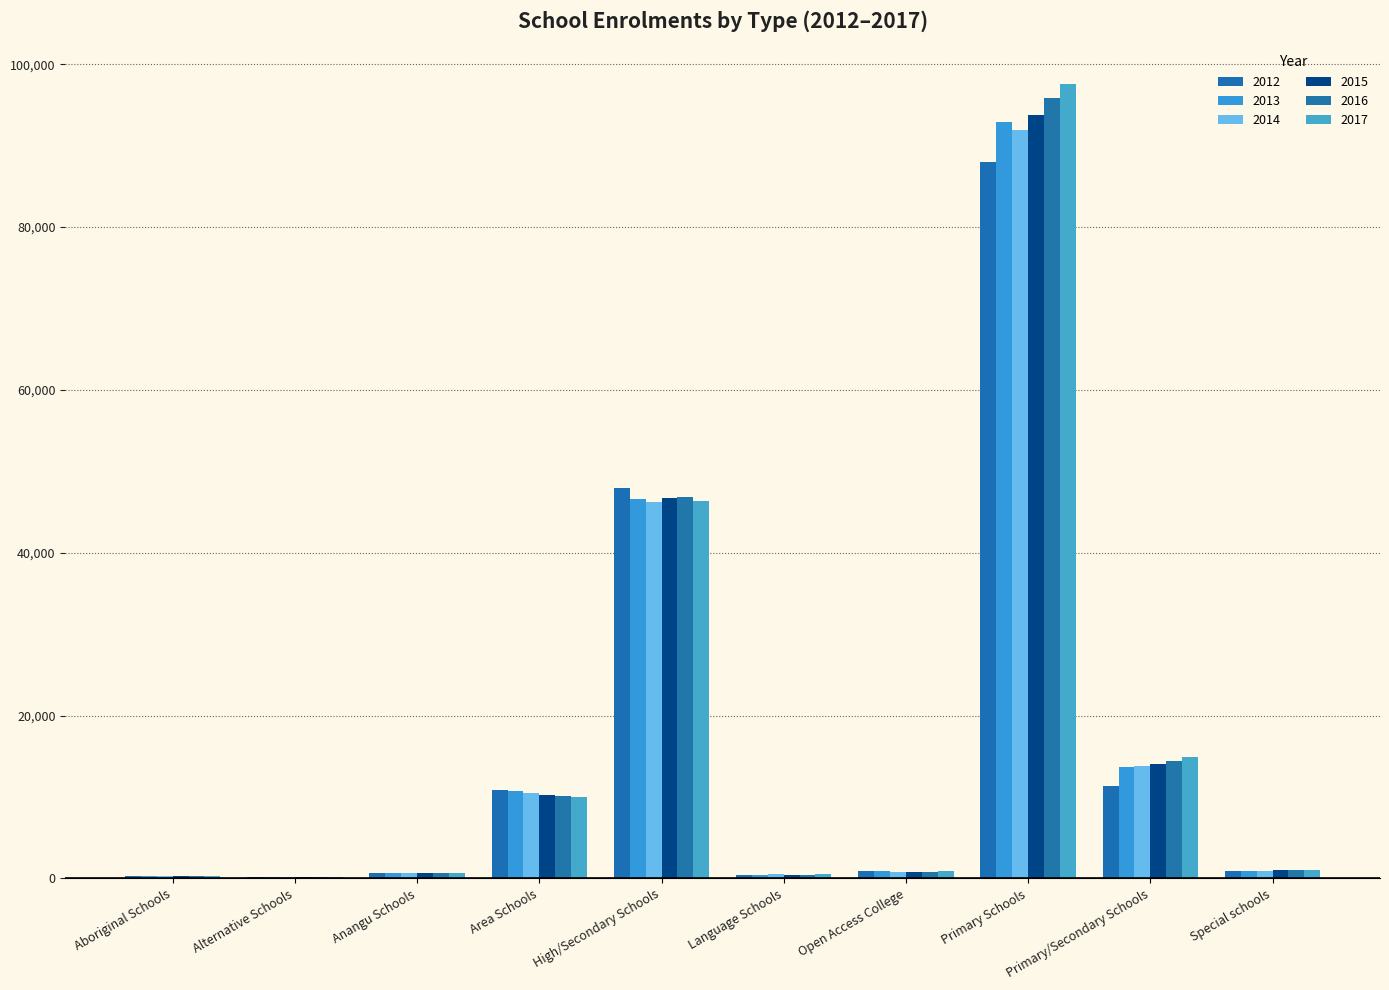

What is the difference between the maximum and minimum values in the 2015 series?

93634.4